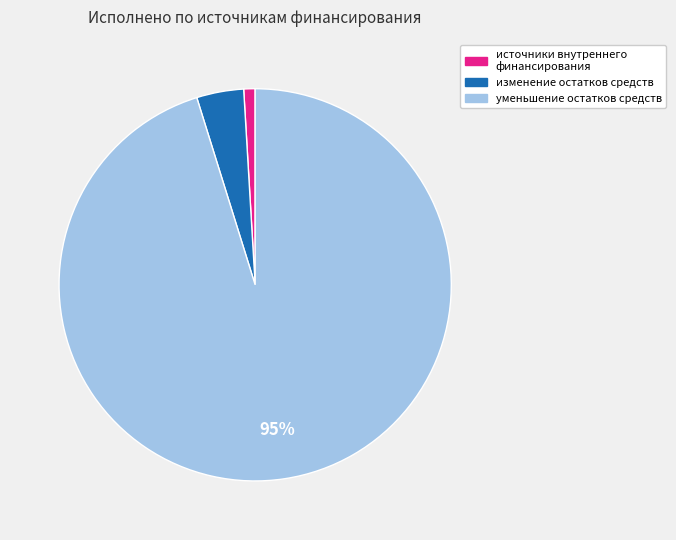

What is the largest slice in the pie chart?

уменьшение остатков средств